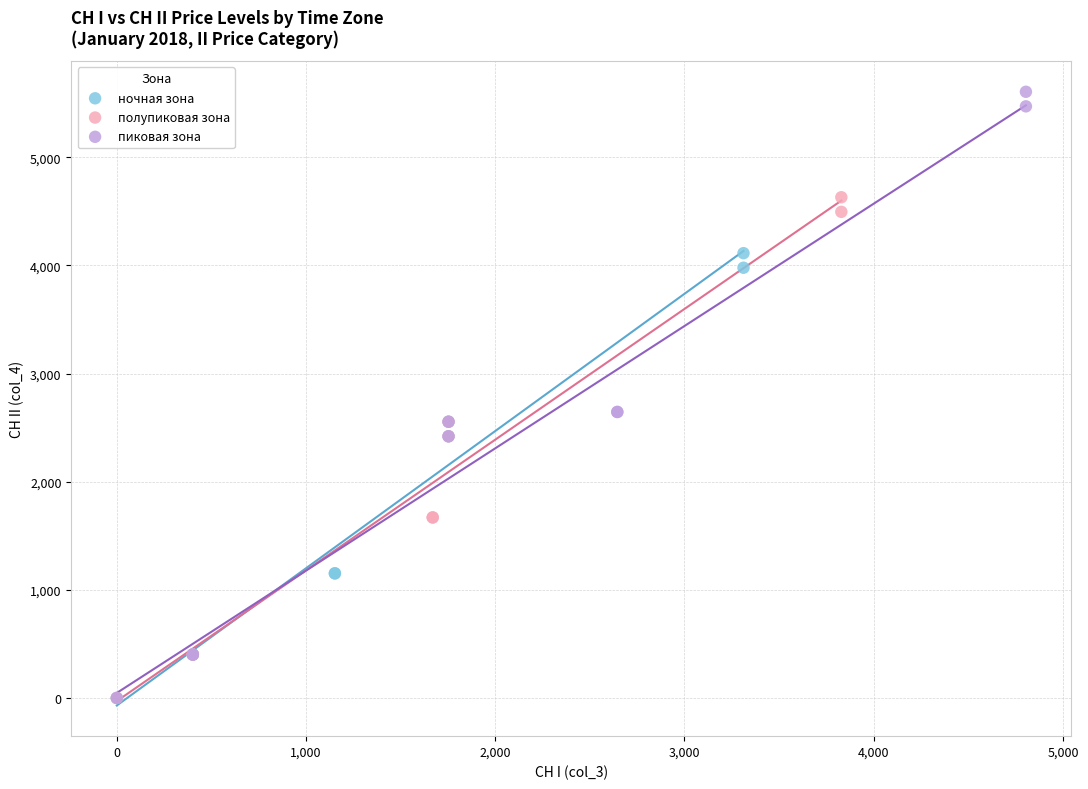

What are all the series names shown in the legend?

ночная зона, полупиковая зона, пиковая зона